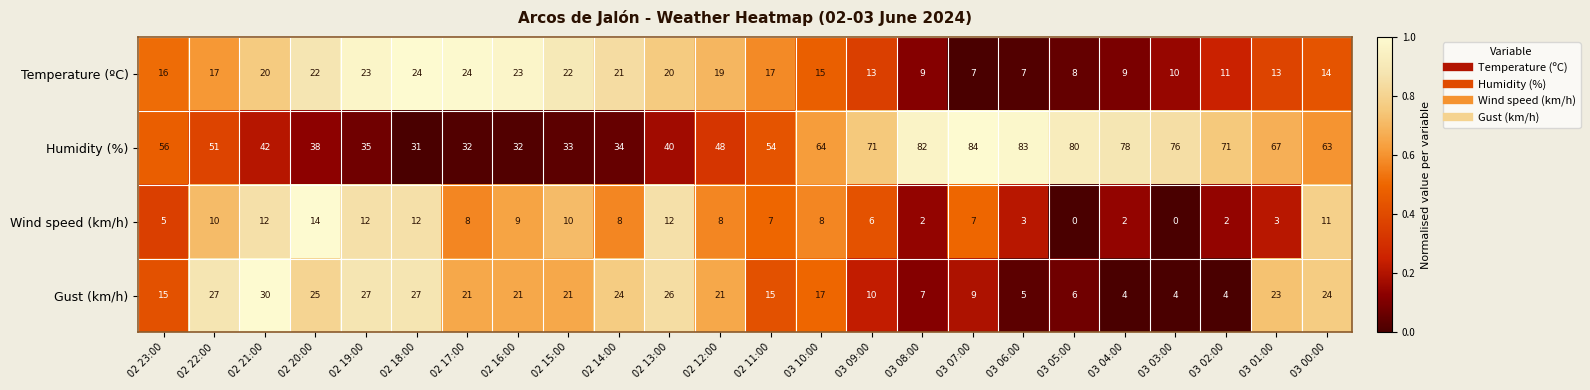

What is the maximum value for Humidity (%)?

84